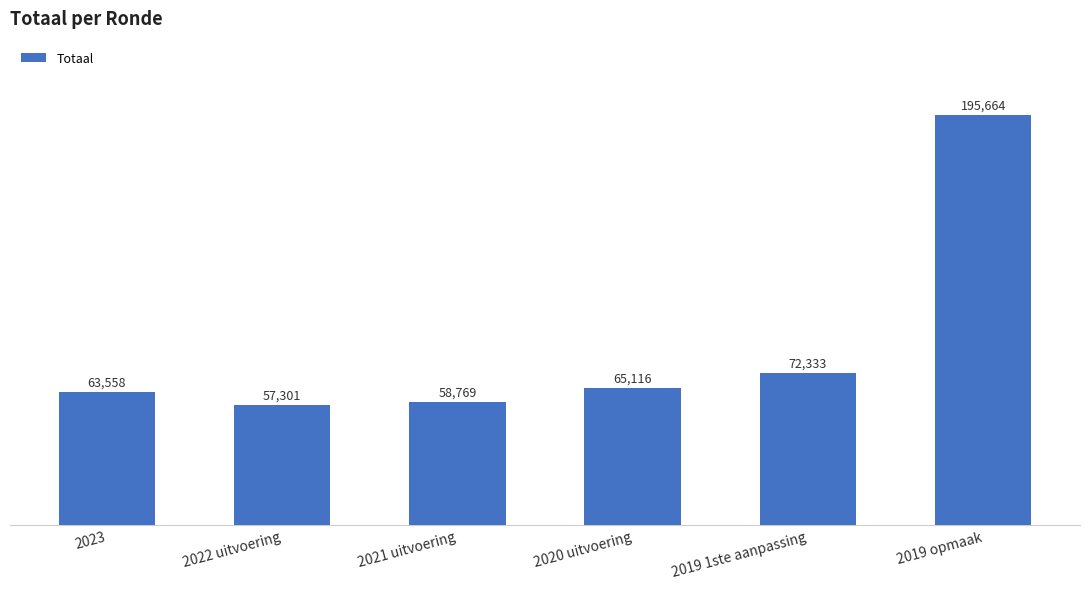

List the labels in order of value, largest first.

2019 opmaak, 2019 1ste aanpassing, 2020 uitvoering, 2023, 2021 uitvoering, 2022 uitvoering